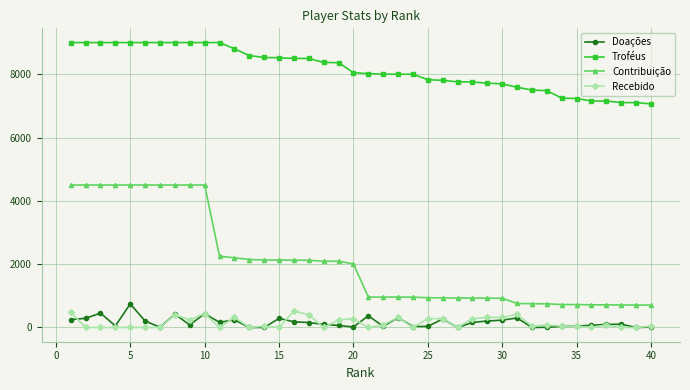

Which series has the largest range (max minus min)?

Contribuição